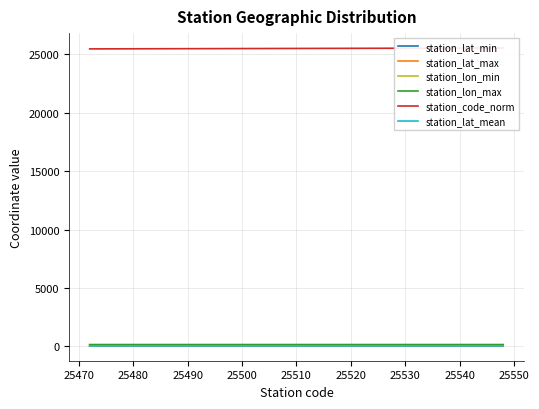

What is the difference between the highest and lowest values at 25500?

25465.0